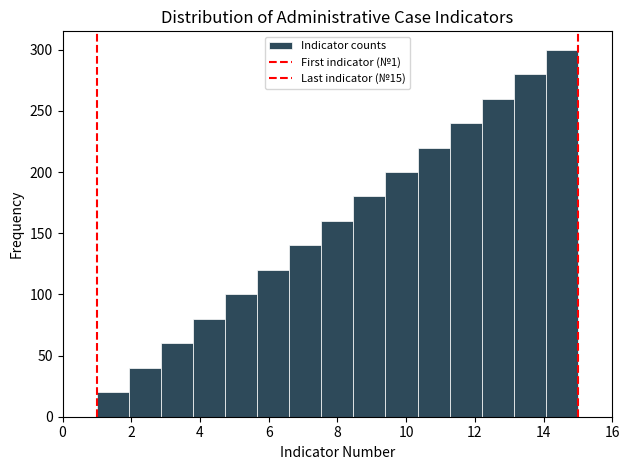

Reading left to right, list every bar in this chart as the range it spans on the x-axis followed by its height. Neither the bar edges nor the heights are printed on the chart, so give them approximately, as read against the axes.

1.0 to 2.0: 20
2.0 to 2.8: 40
2.8 to 3.8: 60
3.8 to 4.8: 80
4.8 to 5.6: 100
5.6 to 6.6: 120
6.6 to 7.6: 140
7.6 to 8.4: 160
8.4 to 9.4: 180
9.4 to 10.4: 200
10.4 to 11.2: 220
11.2 to 12.2: 240
12.2 to 13.2: 260
13.2 to 14.0: 280
14.0 to 15.0: 300